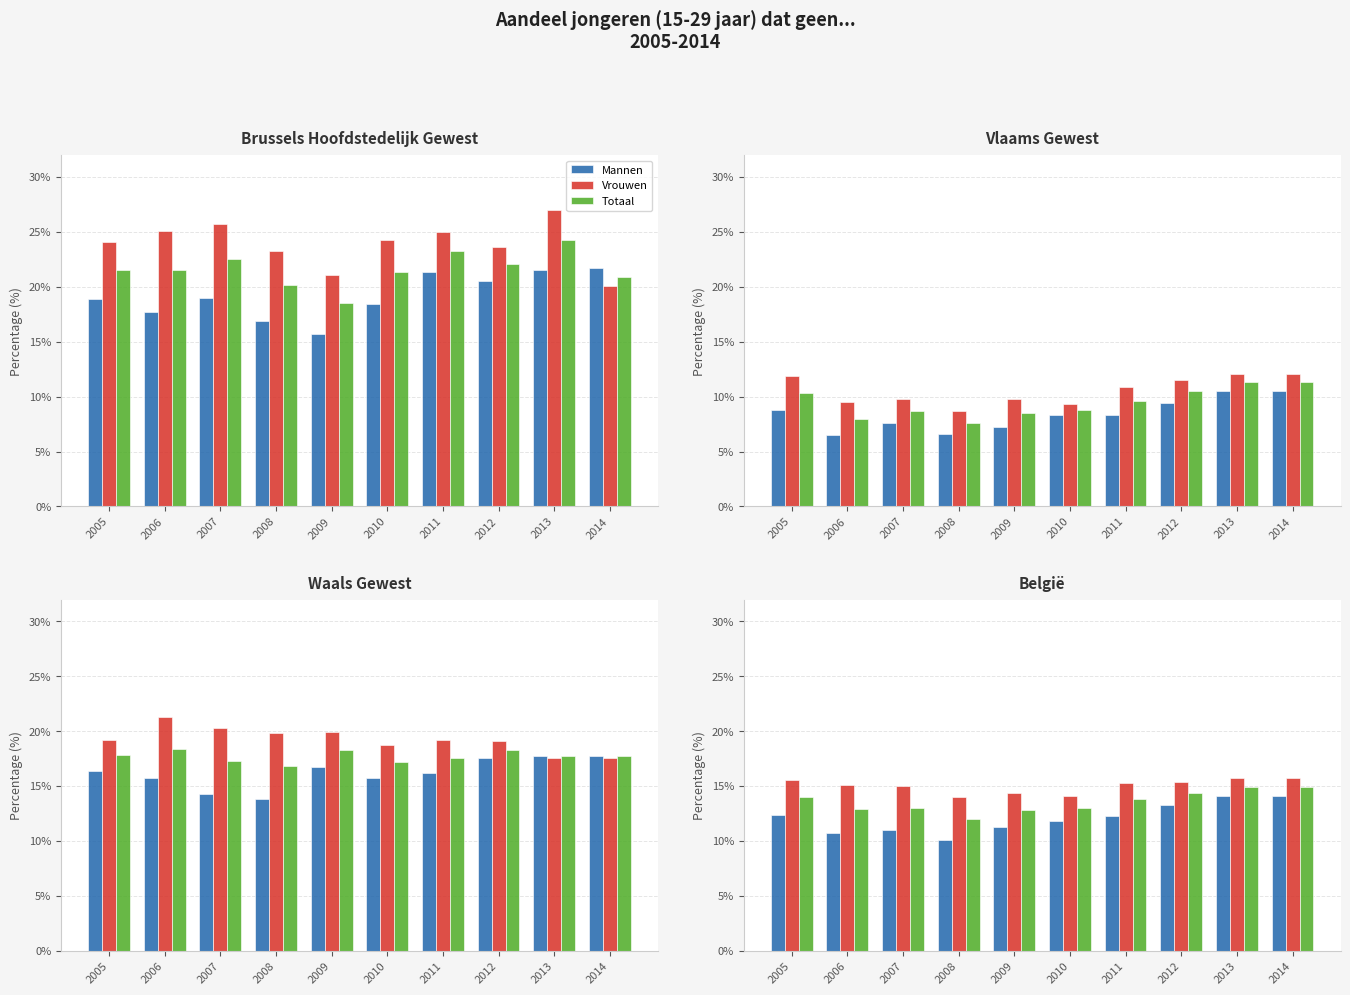

Rank the categories by Totaal value from lowest to highest.

2008, 2009, 2006, 2007, 2010, 2011, 2005, 2012, 2013, 2014